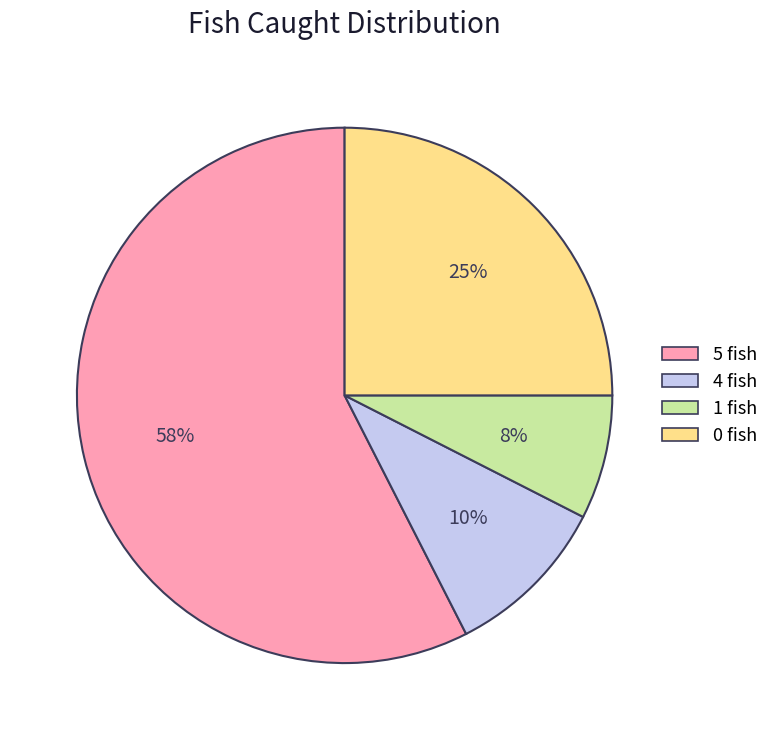

Which category has the biggest portion of the pie?

5 fish